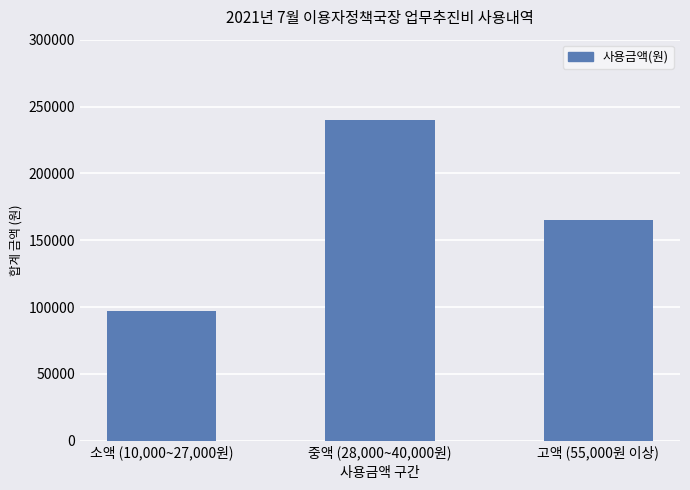

What is the sum of the values at 고액 (55,000원 이상) and 소액 (10,000~27,000원)?

262000